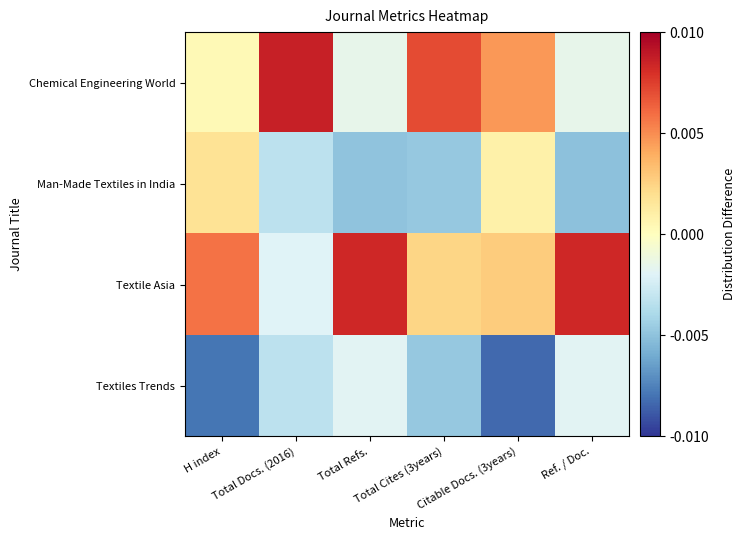

Reading left to right, what are all the values shown in this chart?

Chemical Engineering World: H index=0.1	Total Docs. (2016)=1.7	Total Refs.=-0.3	Total Cites (3years)=1.4	Citable Docs. (3years)=0.9	Ref. / Doc.=-0.3
Man-Made Textiles in India: H index=0.3	Total Docs. (2016)=-0.7	Total Refs.=-1.0	Total Cites (3years)=-0.9	Citable Docs. (3years)=0.2	Ref. / Doc.=-1.0
Textile Asia: H index=1.2	Total Docs. (2016)=-0.4	Total Refs.=1.7	Total Cites (3years)=0.5	Citable Docs. (3years)=0.6	Ref. / Doc.=1.7
Textiles Trends: H index=-1.6	Total Docs. (2016)=-0.7	Total Refs.=-0.4	Total Cites (3years)=-0.9	Citable Docs. (3years)=-1.7	Ref. / Doc.=-0.4